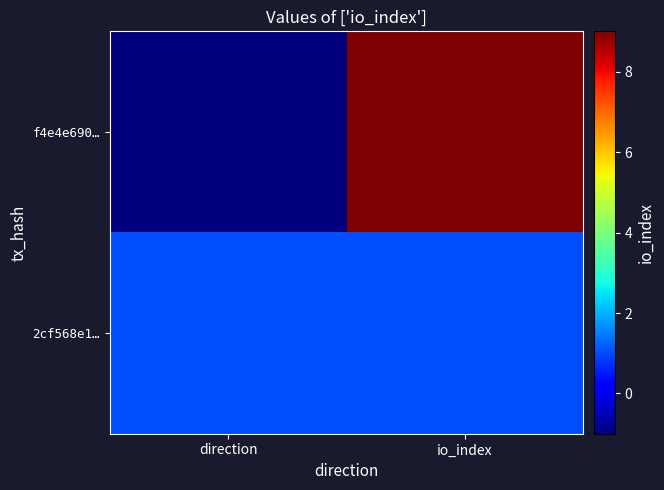

At which category does the chart reach its minimum across all series?

direction